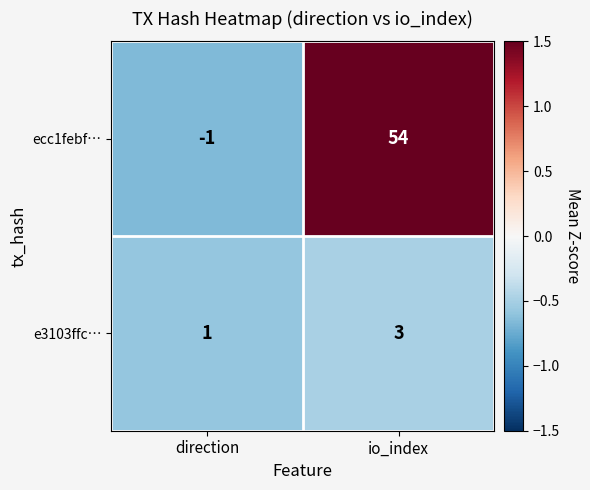

What is the difference between the maximum and minimum values in the ecc1febf… series?

55